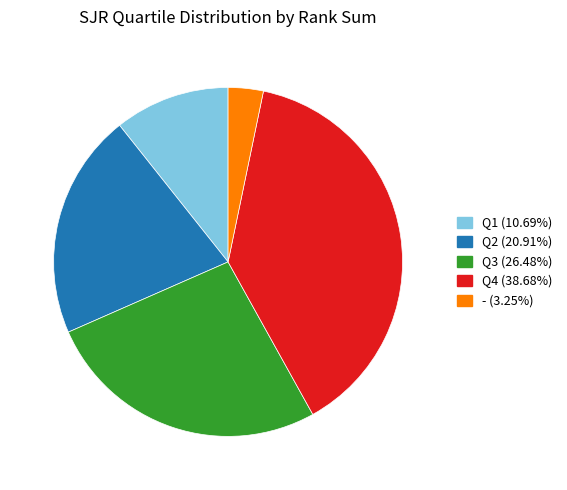

Is there a majority slice in this chart?

No